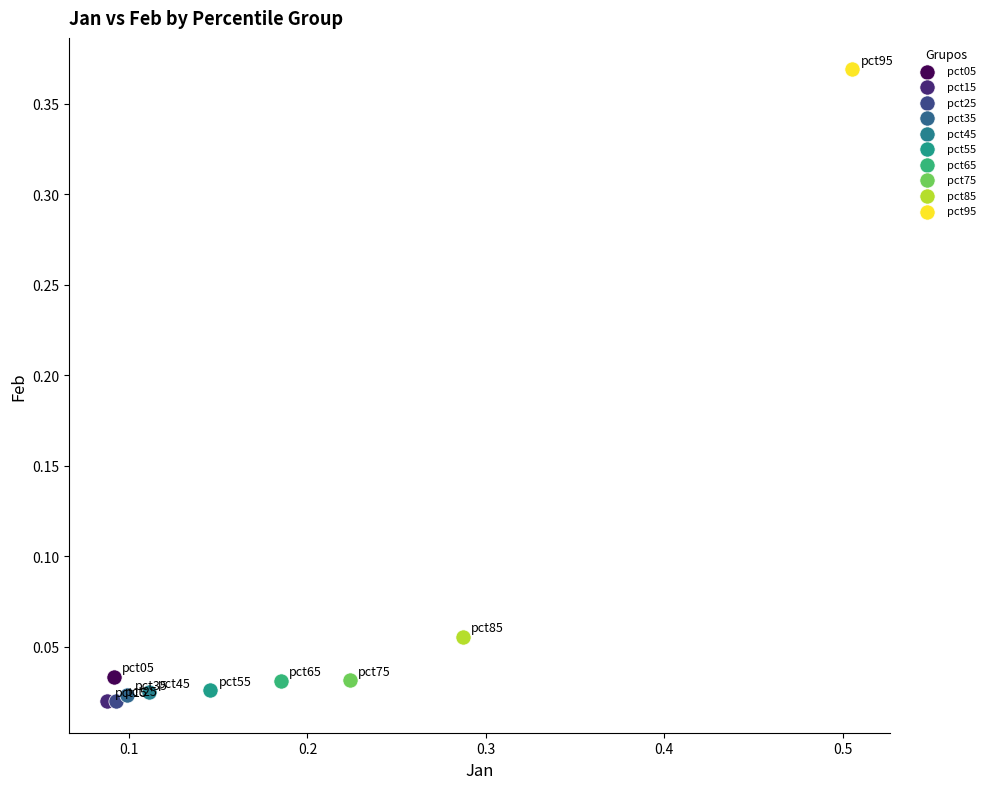

Which series contains the highest Y value?

pct95